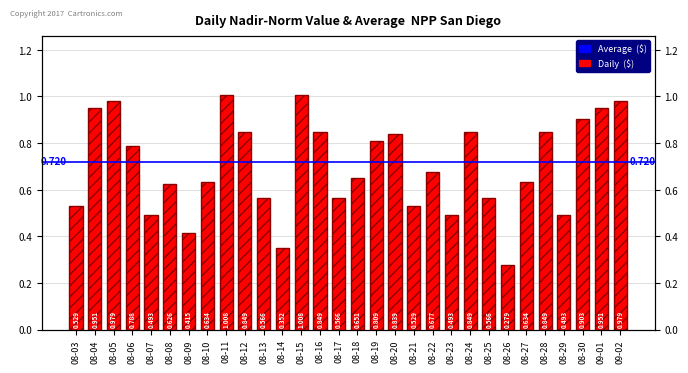

How many bars are there in total?

30